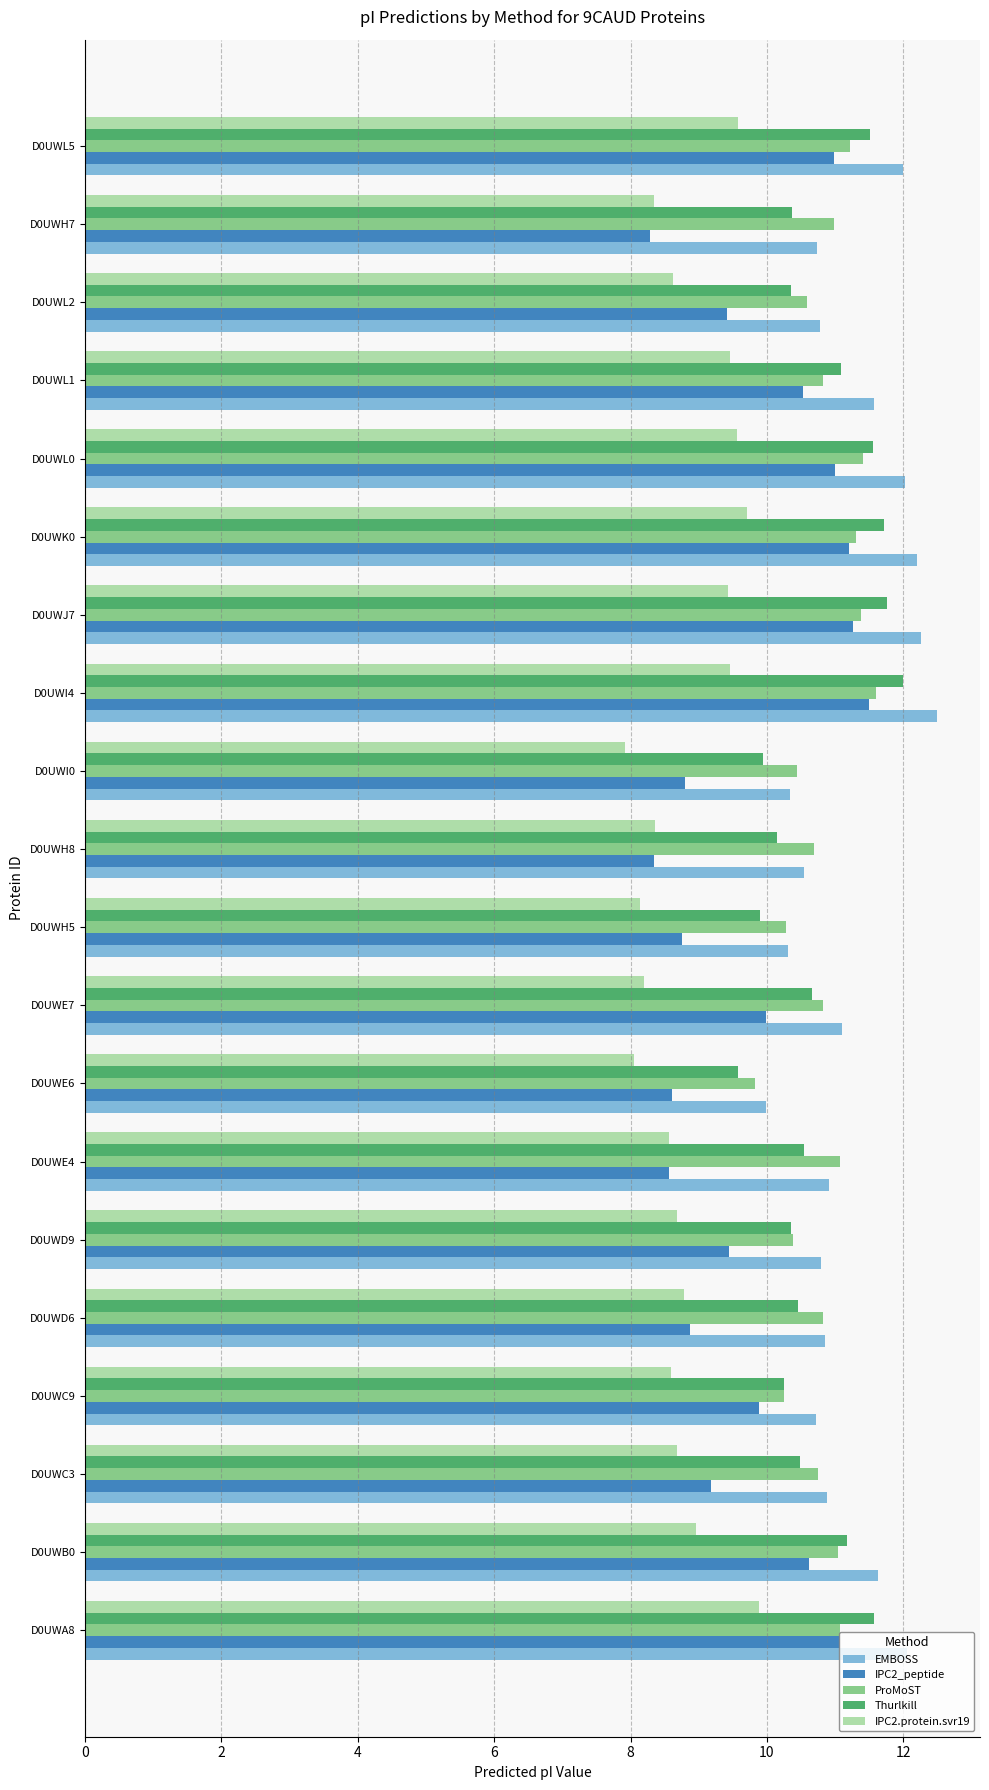

What is the sum of all IPC2.protein.svr19 values?

176.9